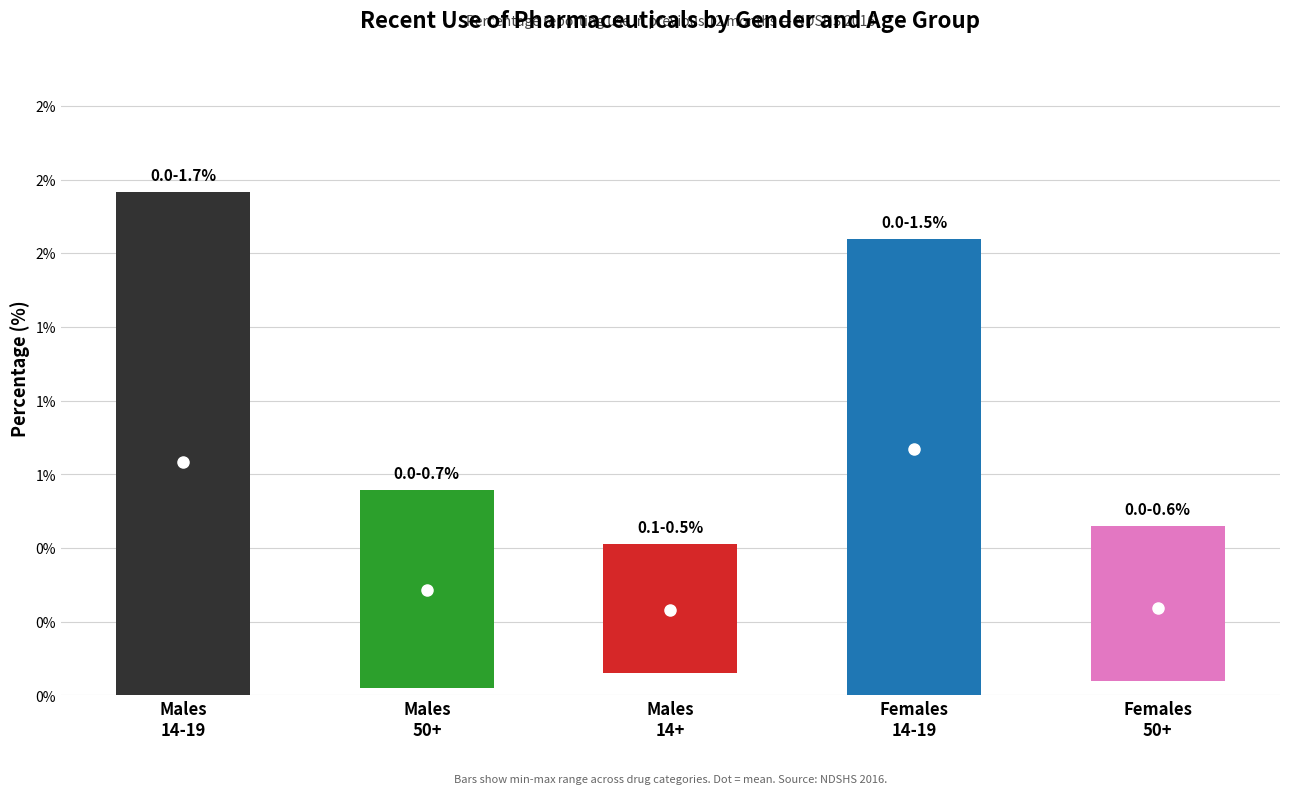

Are the bars horizontal?

No